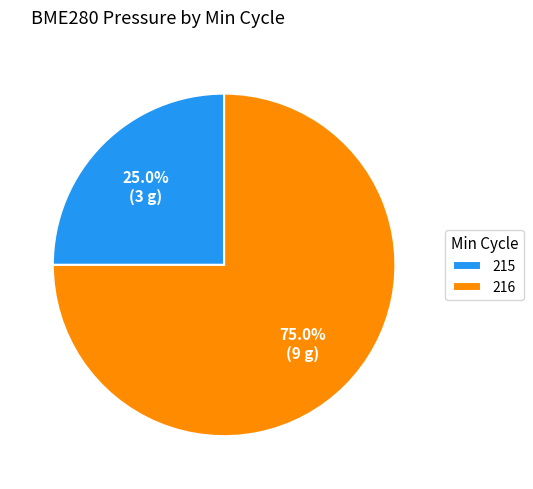

What is the total percentage of 216 and 215?

100.0%